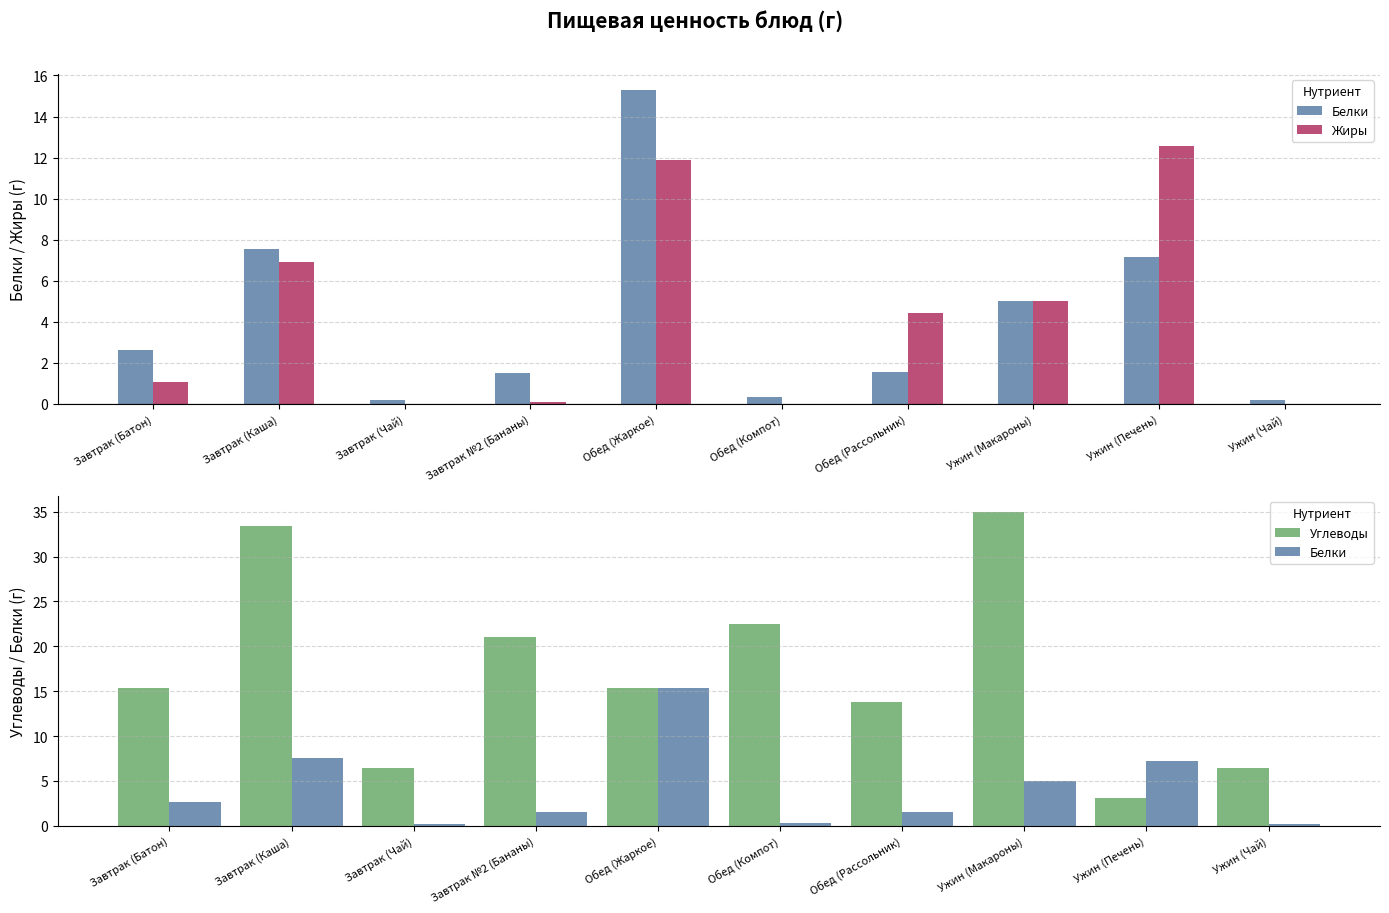

Reading left to right, list all the values displayed in this chart.

Белки: 2.6	7.5	0.2	1.5	15.3	0.4	1.5	5.0	7.2	0.2
Жиры: 1.1	6.9	0.0	0.1	11.9	0.0	4.4	5.0	12.6	0.0
Углеводы: 15.3	33.4	6.4	21.0	15.4	22.5	13.8	35.0	3.1	6.4